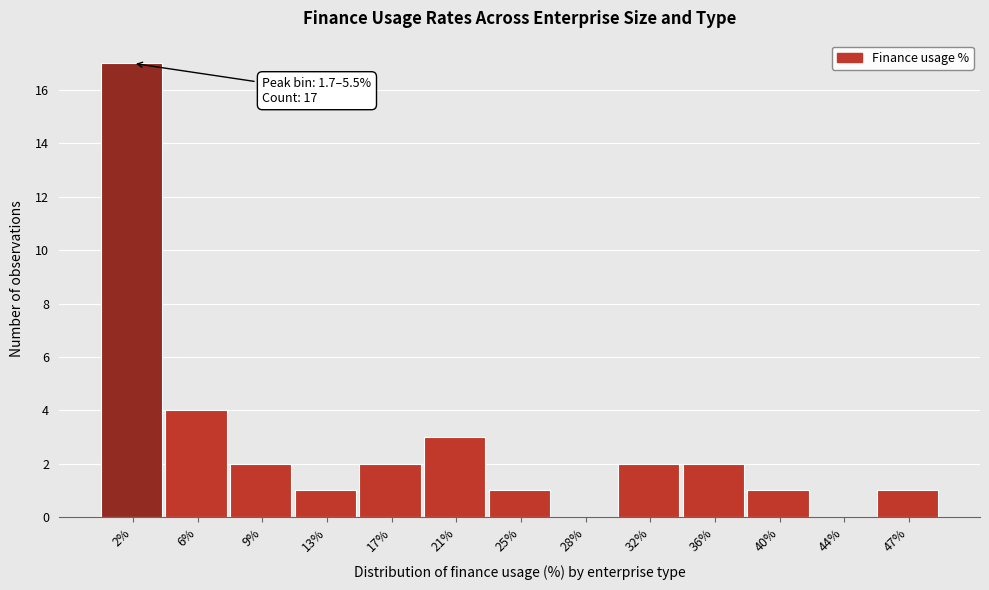

Reading left to right, list all the values displayed in this chart.

2%=17	6%=4	9%=2	13%=1	17%=2	21%=3	25%=1	28%=0	32%=2	36%=2	40%=1	44%=0	47%=1